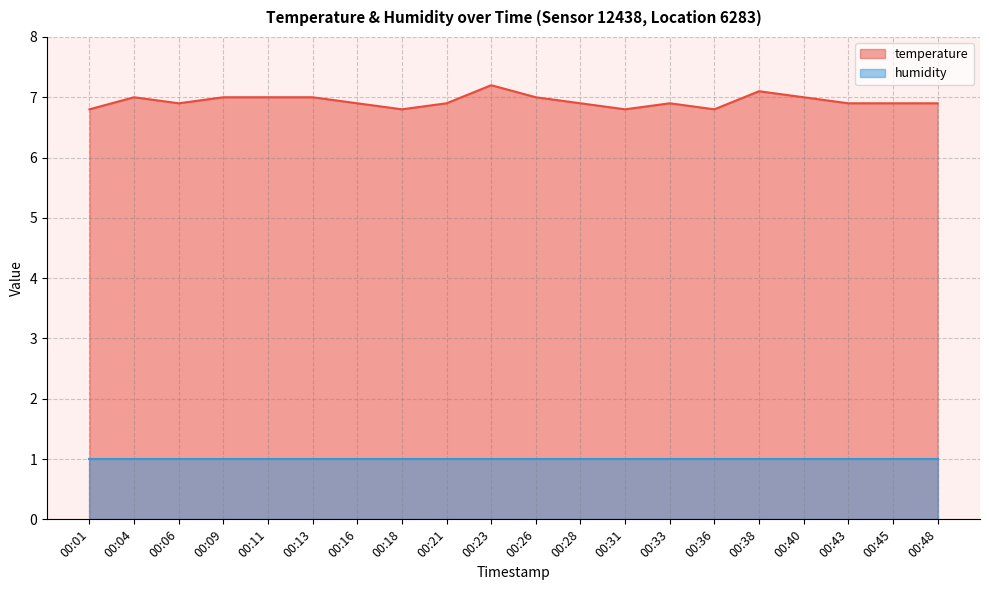

Reading left to right, extract all data points from this chart.

00:01=6.8	00:04=7.0	00:06=6.9	00:09=7.0	00:11=7.0	00:13=7.0	00:16=6.9	00:18=6.8	00:21=6.9	00:23=7.2	00:26=7.0	00:28=6.9	00:31=6.8	00:33=6.9	00:36=6.8	00:38=7.1	00:40=7.0	00:43=6.9	00:45=6.9	00:48=6.9